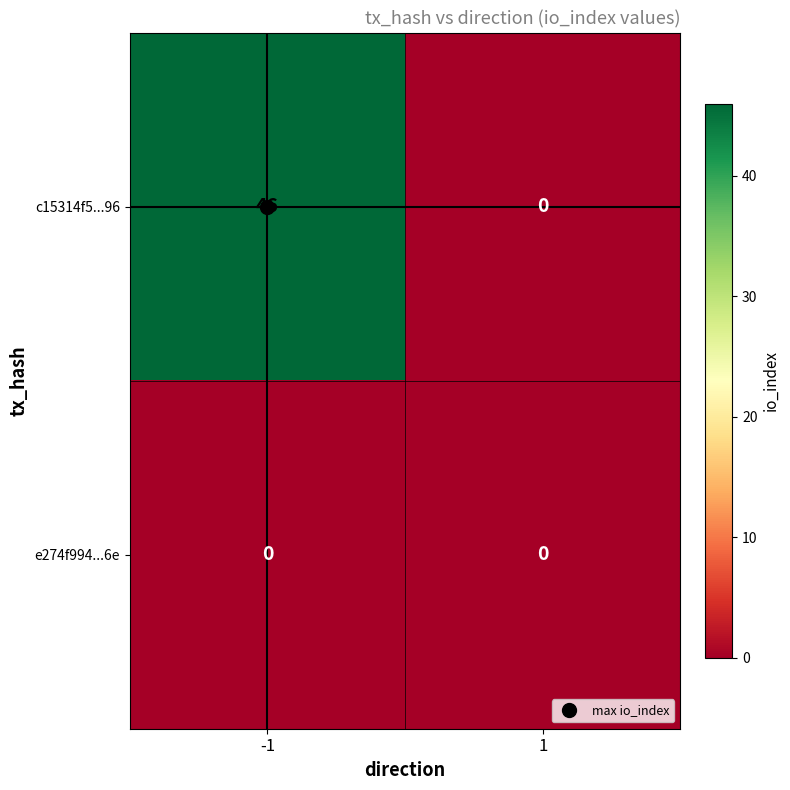

Rank the series by their average value, from lowest to highest.

e274f994...6e, c15314f5...96